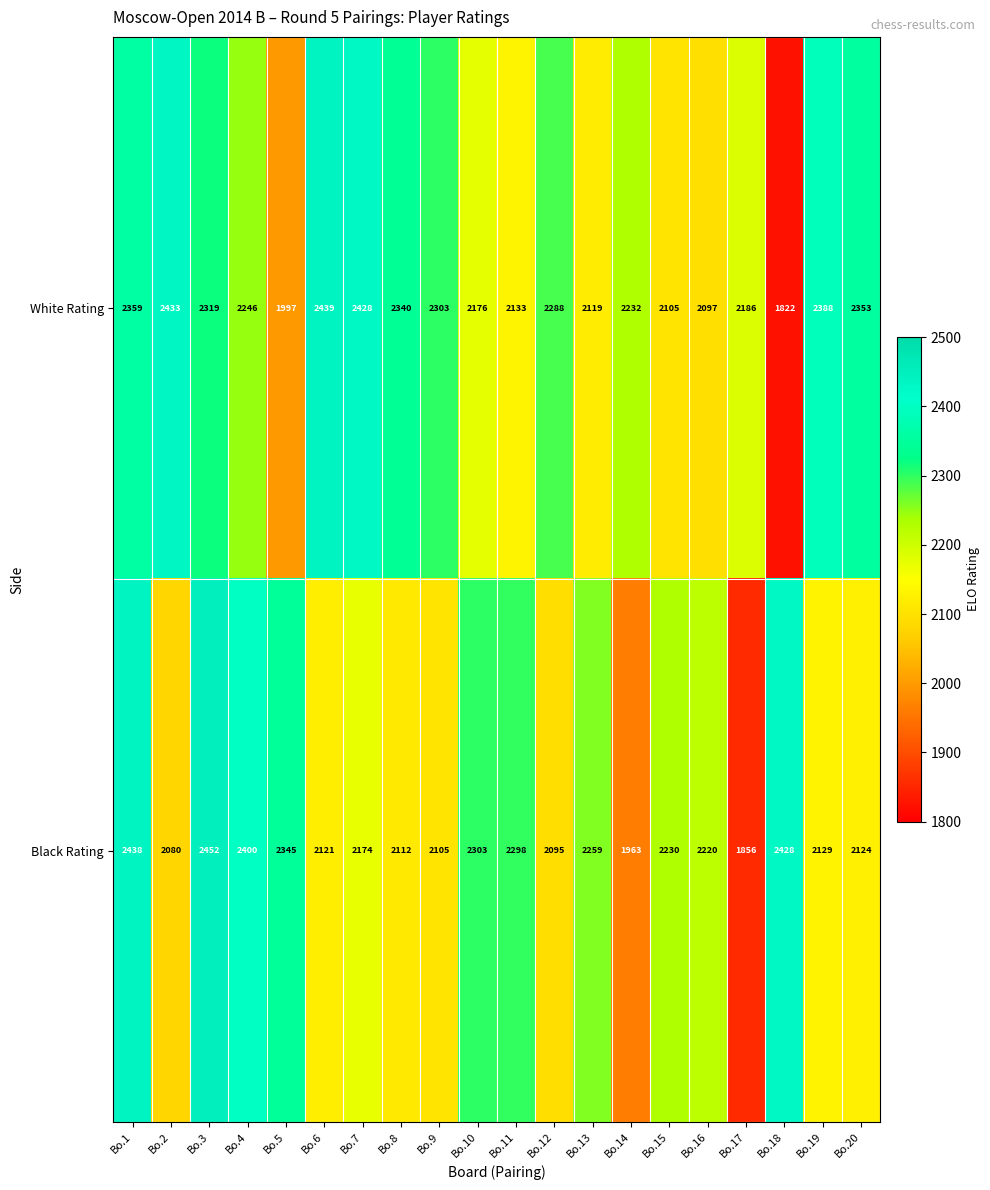

What is the sum of all White Rating values?

44763